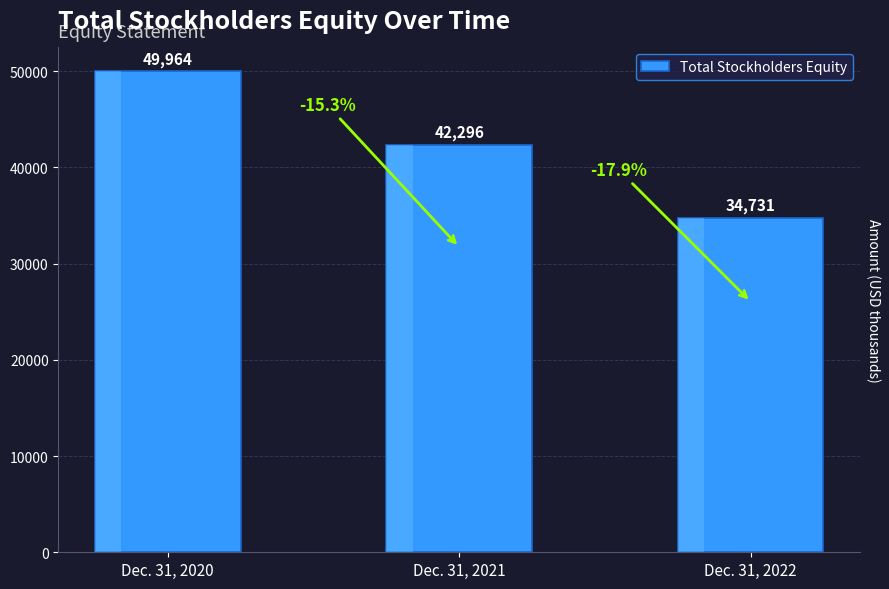

True or false: the data shows 42296 at Dec. 31, 2021.

True